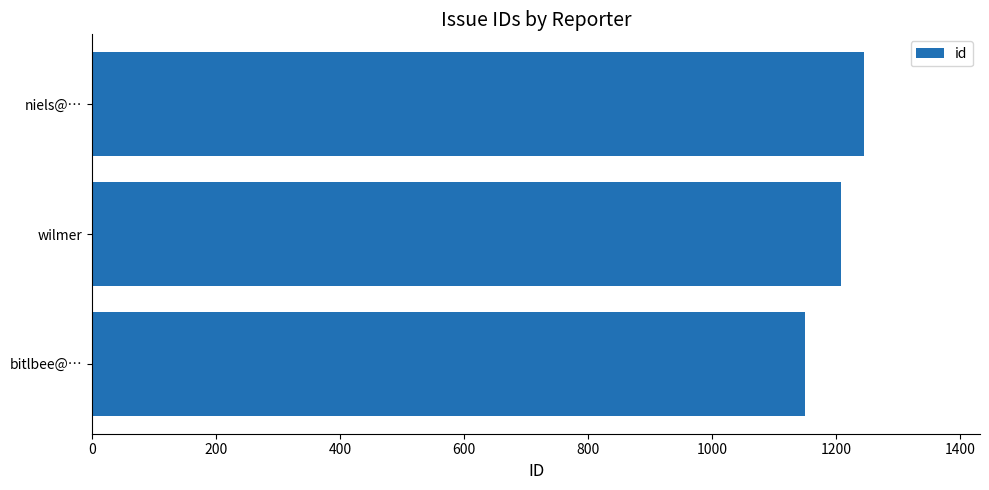

How many data points are less than 1208?

1